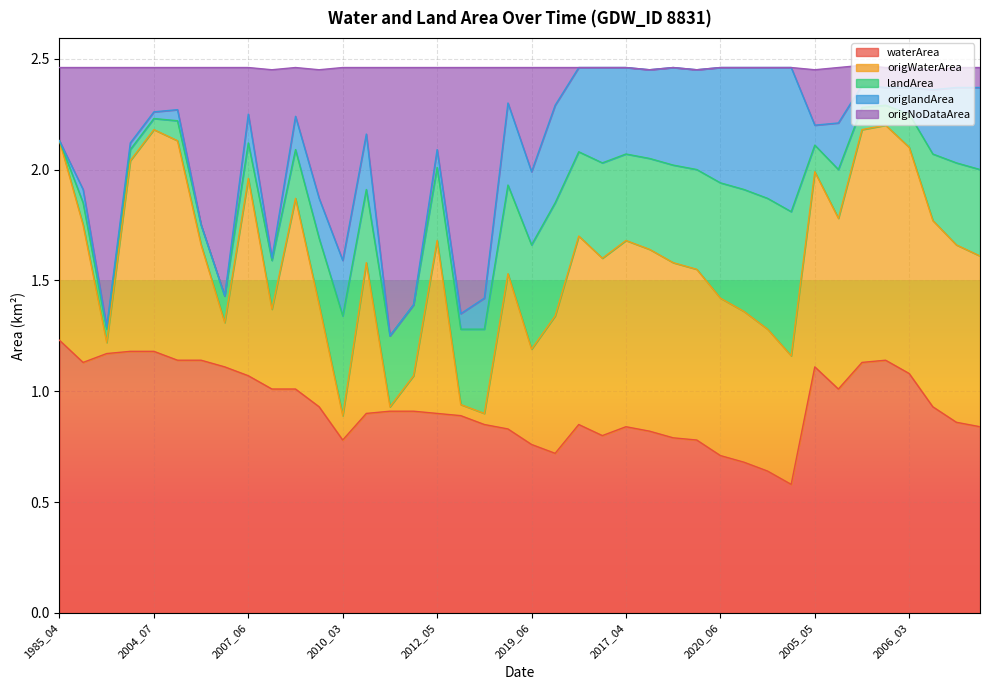

At which label does origNoDataArea reach its minimum?

2012_03